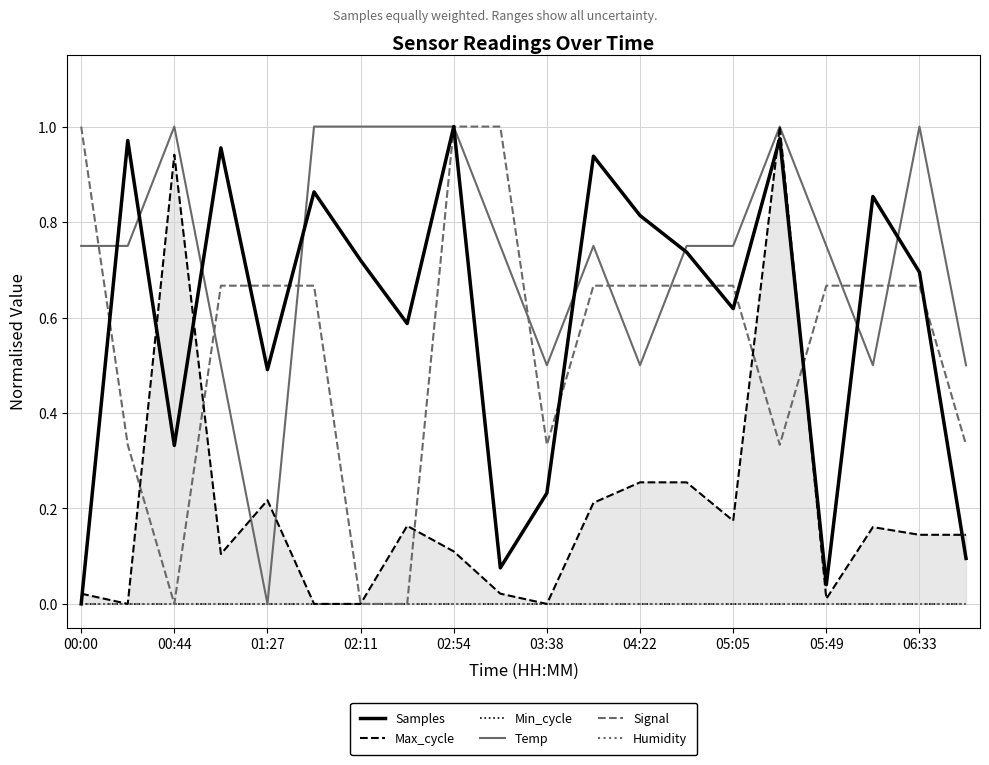

How many interior local valleys does the Max_cycle series have?

5